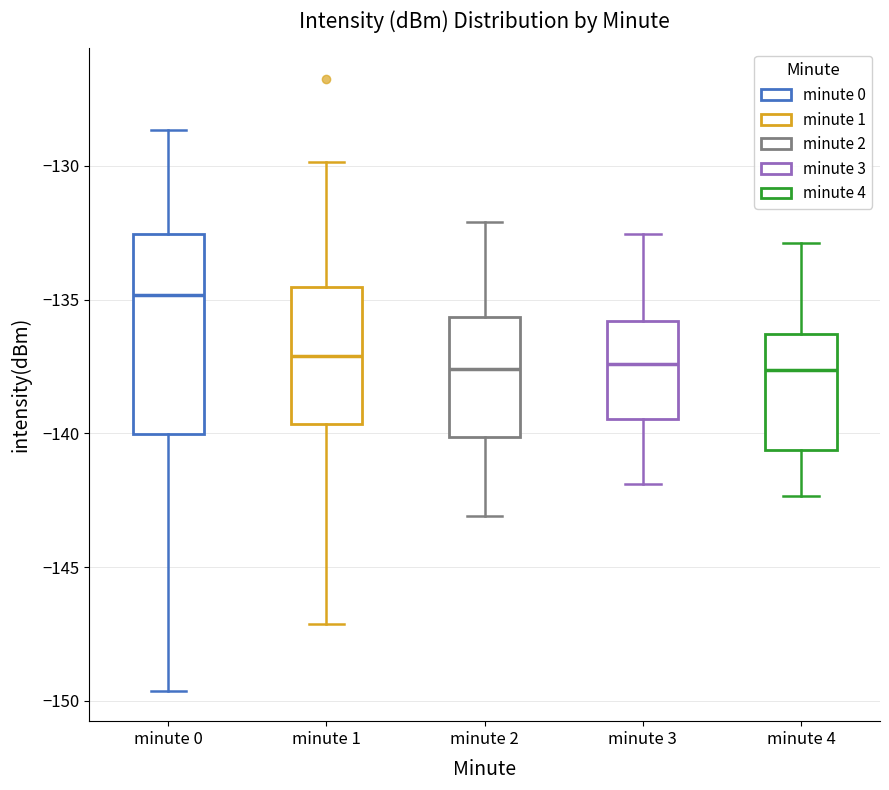

Which box is the tallest, from its lower edge to its upper edge?

minute 0